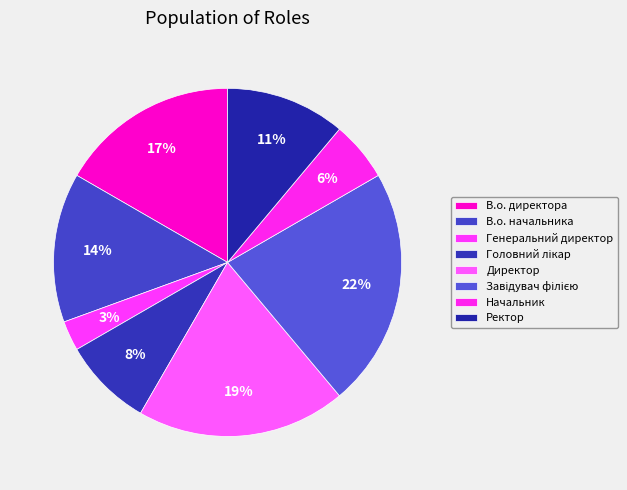

To the nearest percent, what percentage of the pie is Начальник?

6%